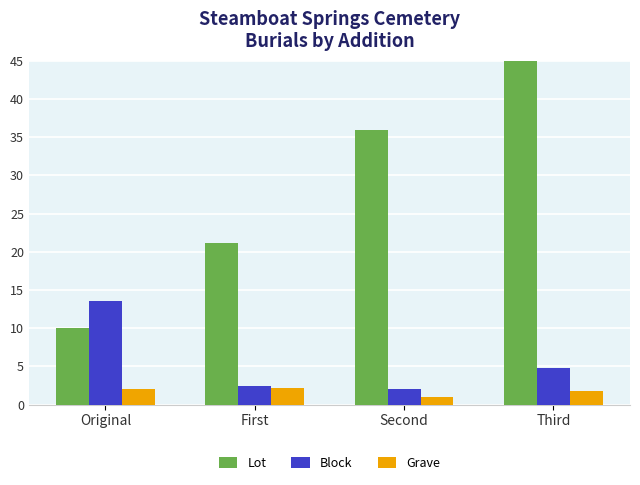

Are the bars grouped side by side (vs. stacked)?

Yes